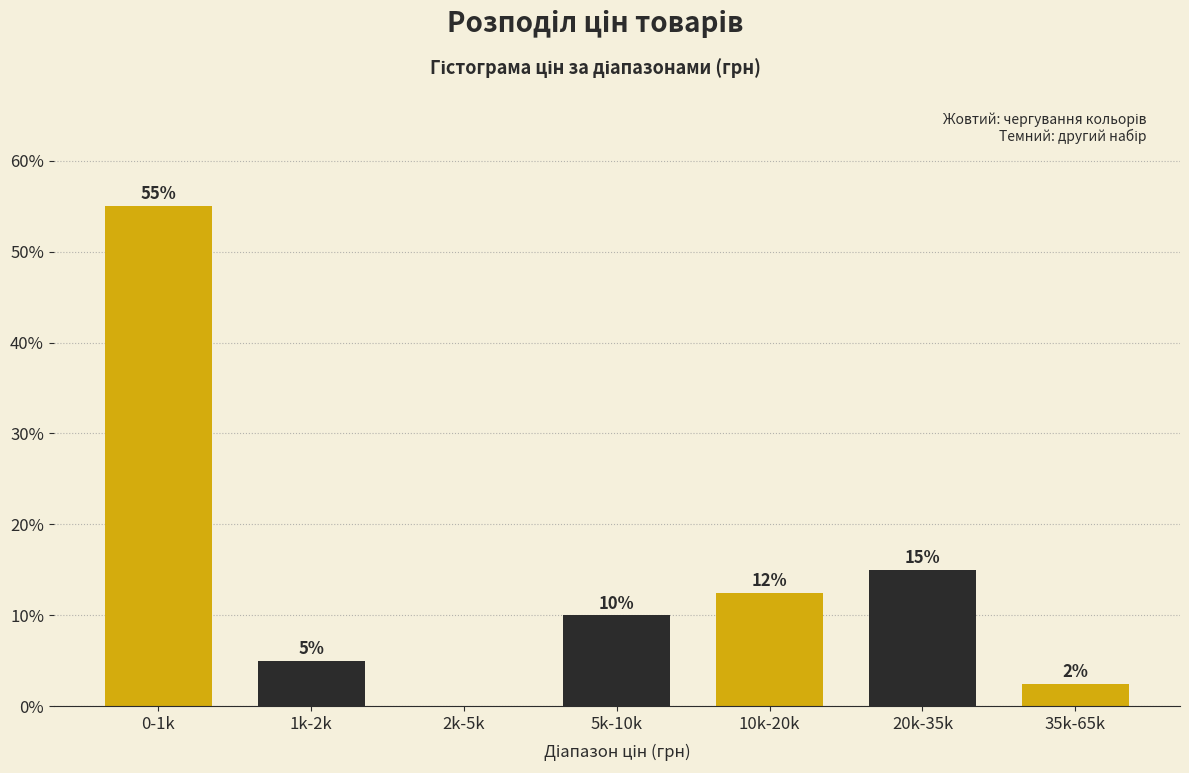

Which label corresponds to the largest value in the chart?

0-1k